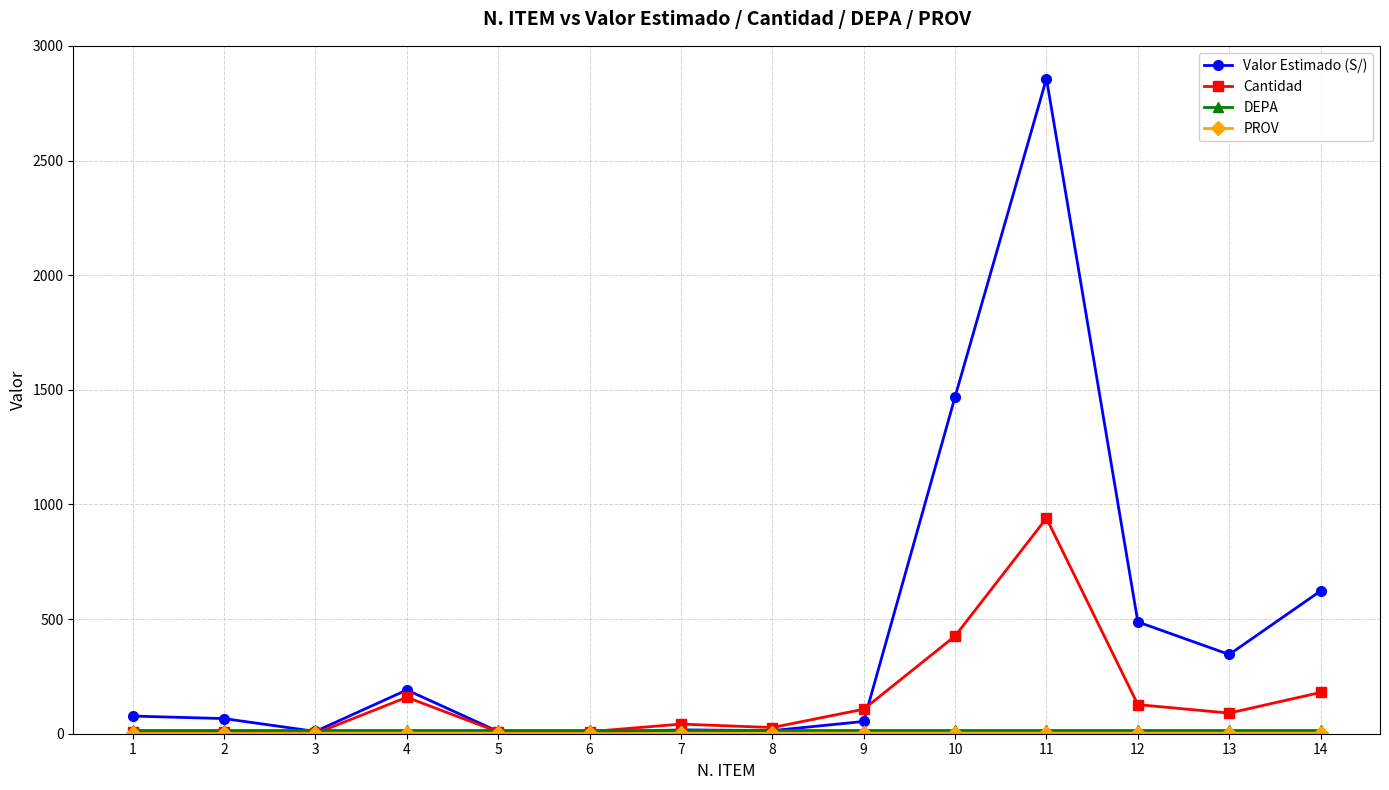

At which category is the sum across all series the highest?

11